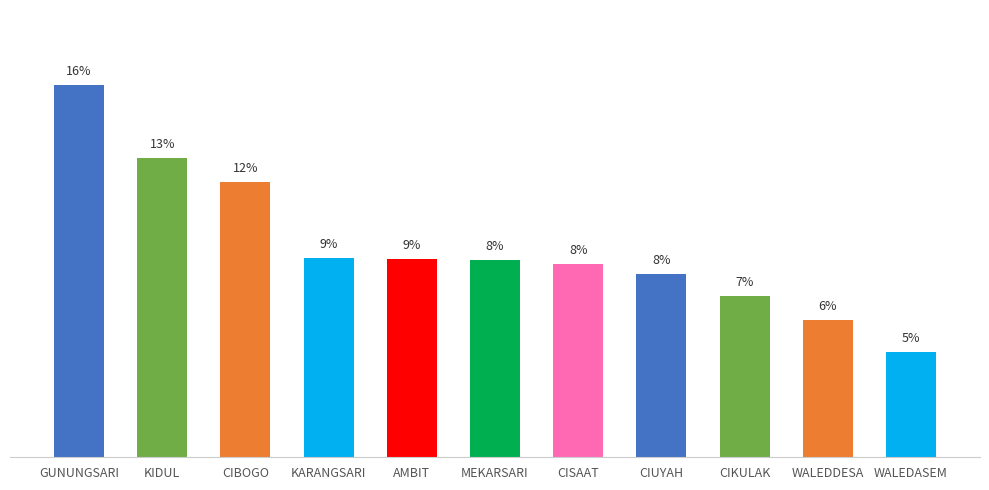

Does the chart contain any negative values?

No